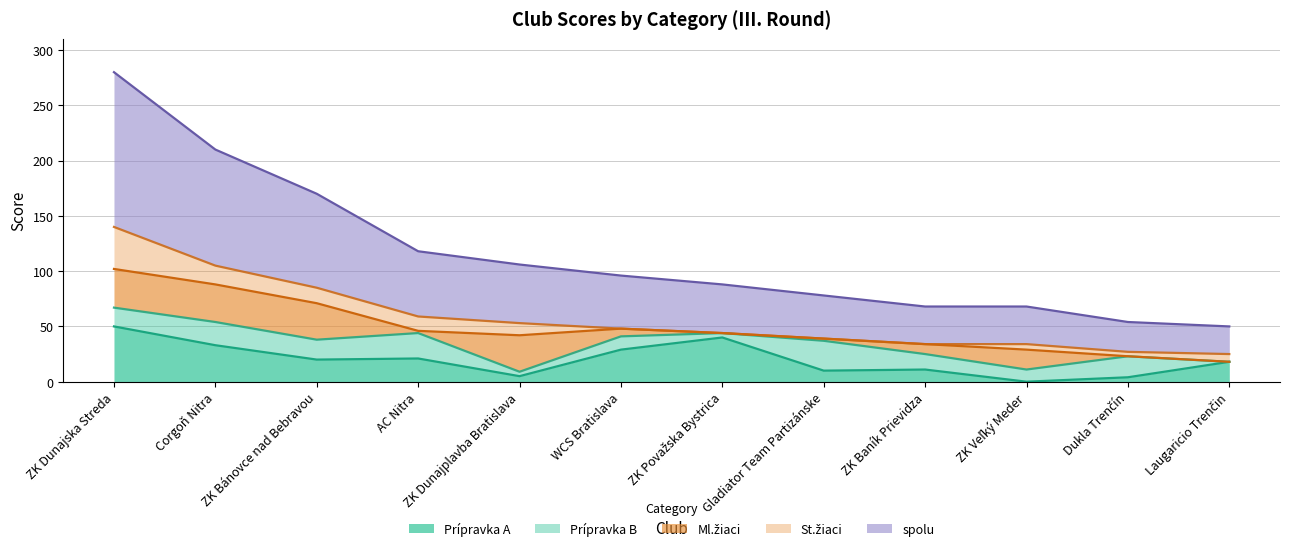

Is the value of Prípravka B at ZK Baník Prievidza greater than the value of Prípravka A at ZK Bánovce nad Bebravou?

No